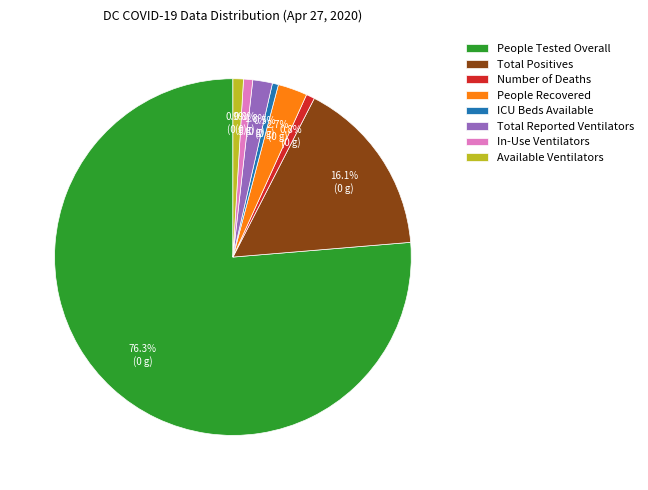

Which slice is the largest?

People Tested Overall